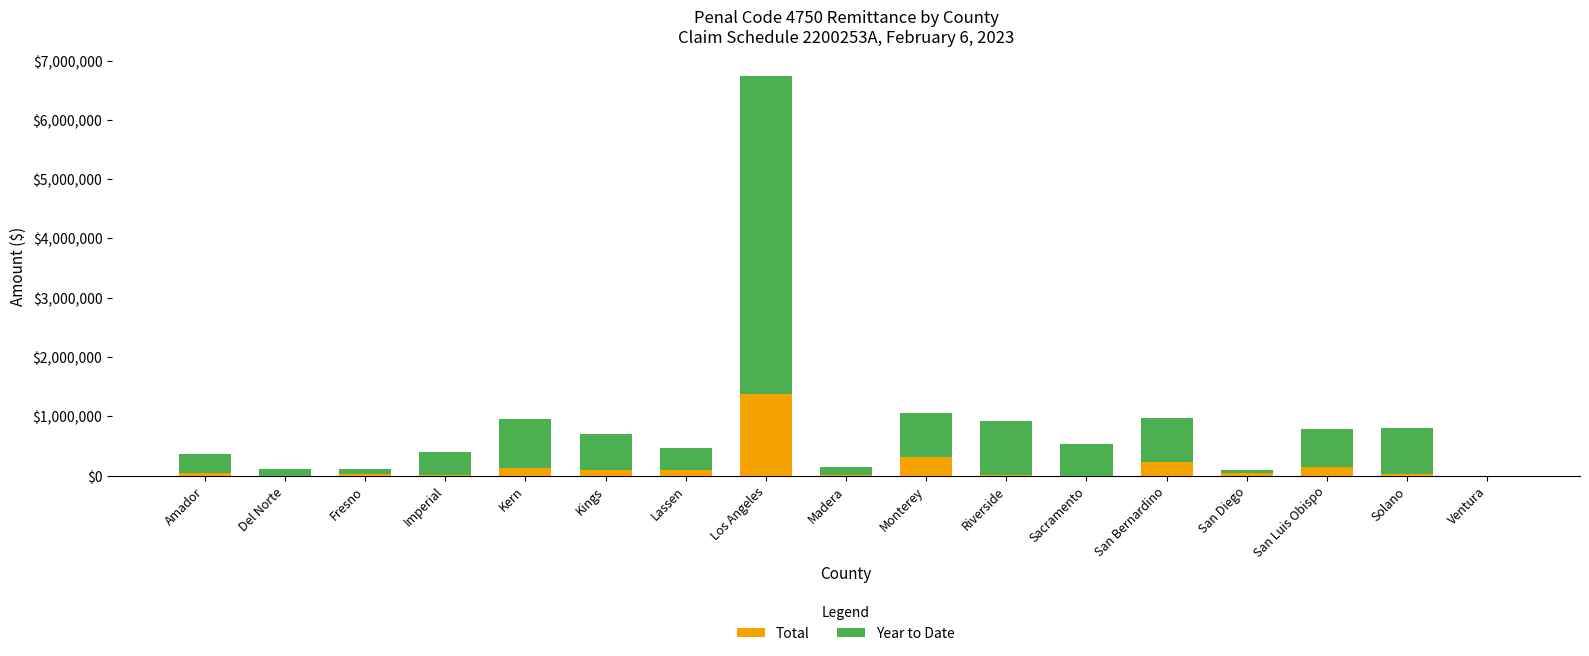

What is the highest value of the Total series?

1382410